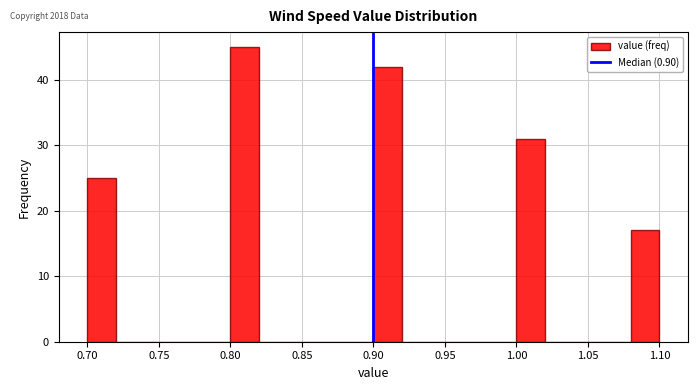

How tall is the bar that spans 0.90 to 0.92 on the x-axis? The values are not printed on the chart, so give them approximately, as read against the axis.

42